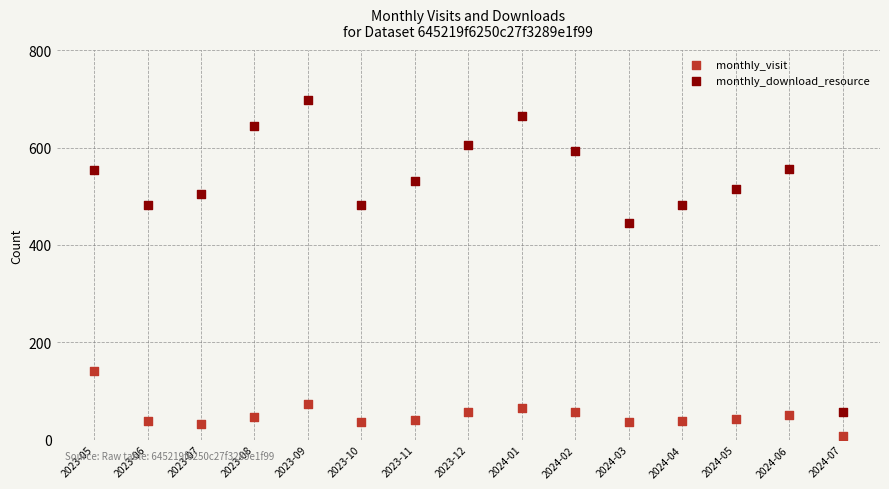

What are all the series names shown in the legend?

monthly_visit, monthly_download_resource